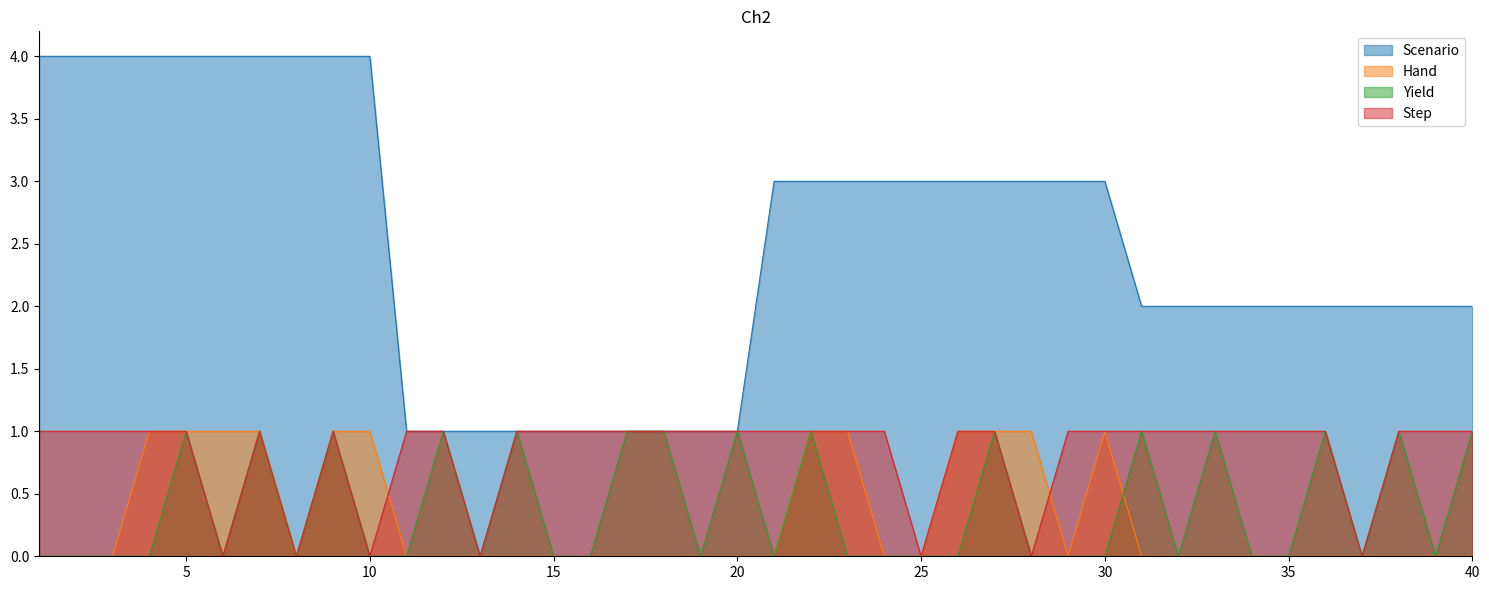

What is the highest value of the Hand series?

1